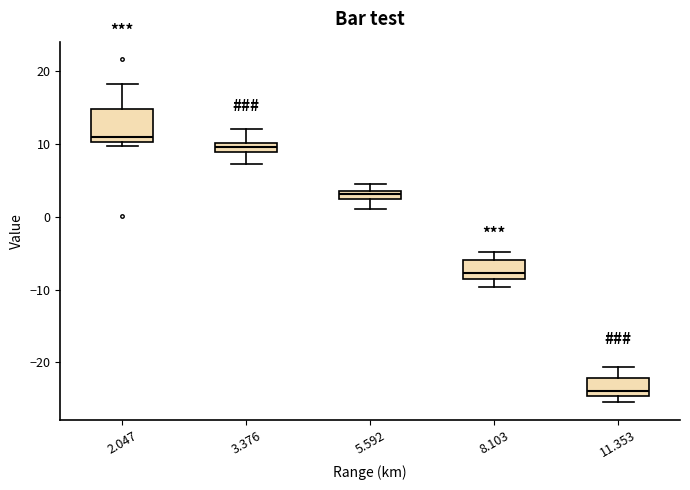

Where does the upper whisker of the box at x = 11.353 end on the y-axis? The values are not printed on the chart, so give them approximately, as read against the axis.

-21